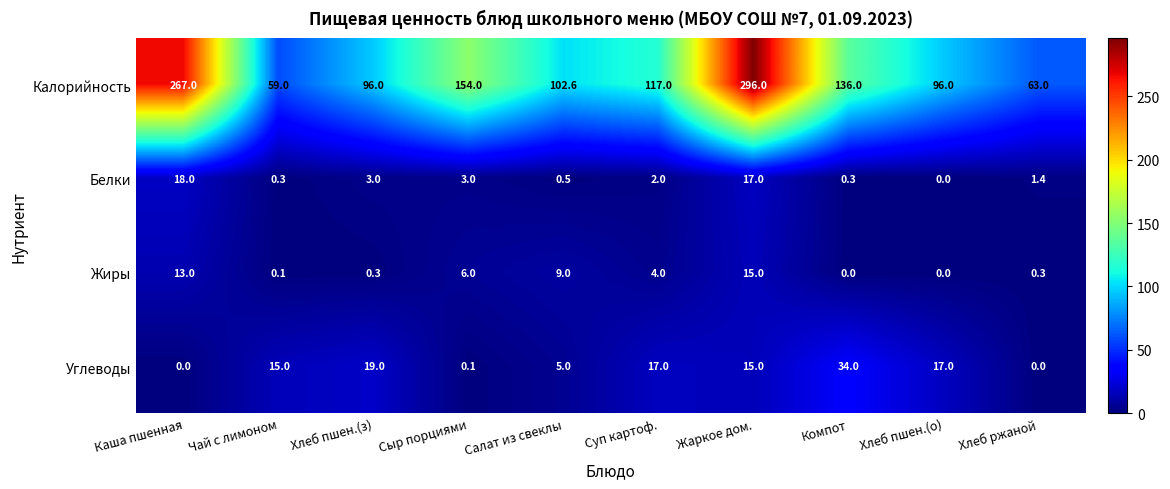

Which series has the widest spread of values?

Калорийность